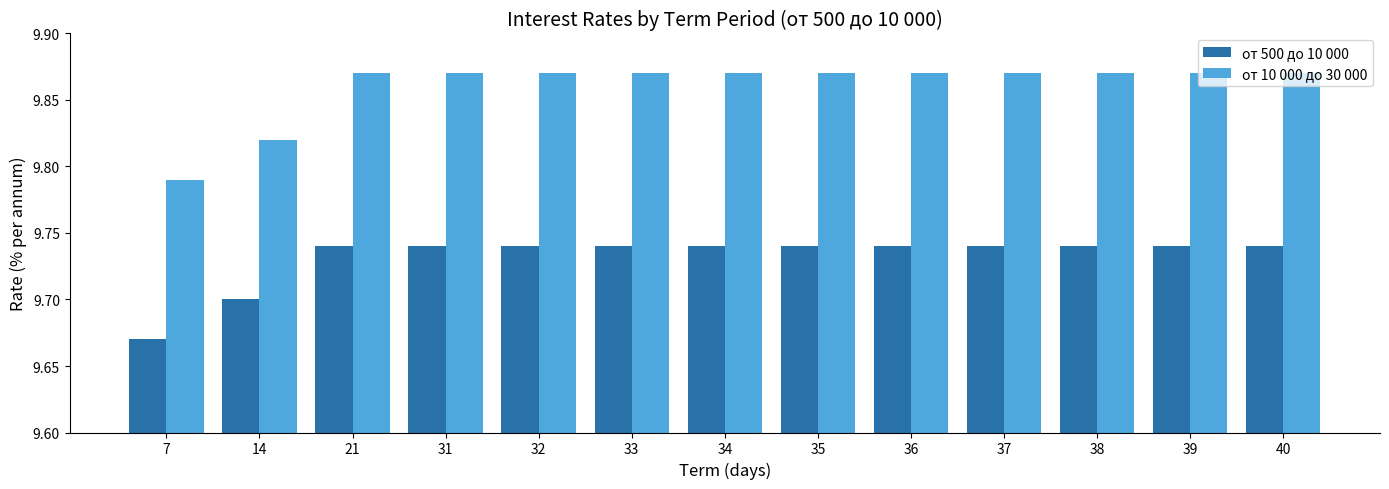

What are all the series names shown in the legend?

от 500 до 10 000, от 10 000 до 30 000